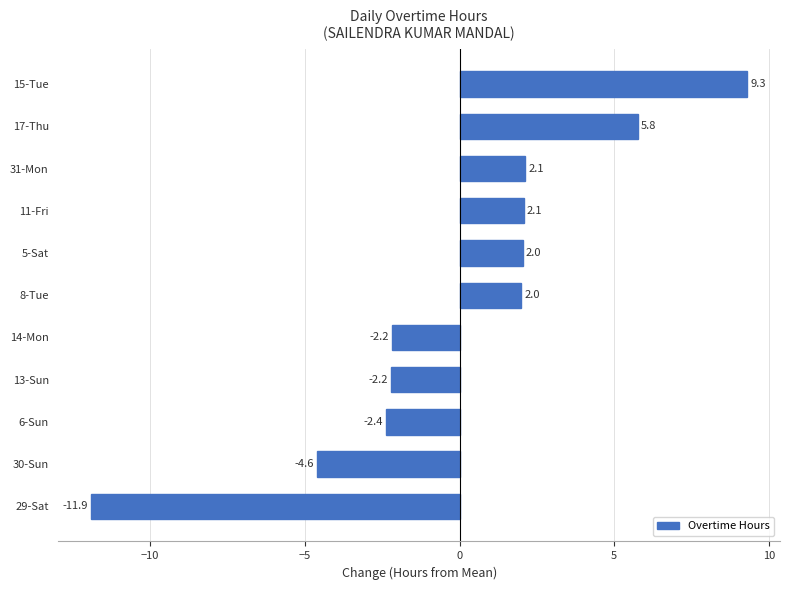

What is the sum of the values at 15-Tue and 8-Tue?

11.3